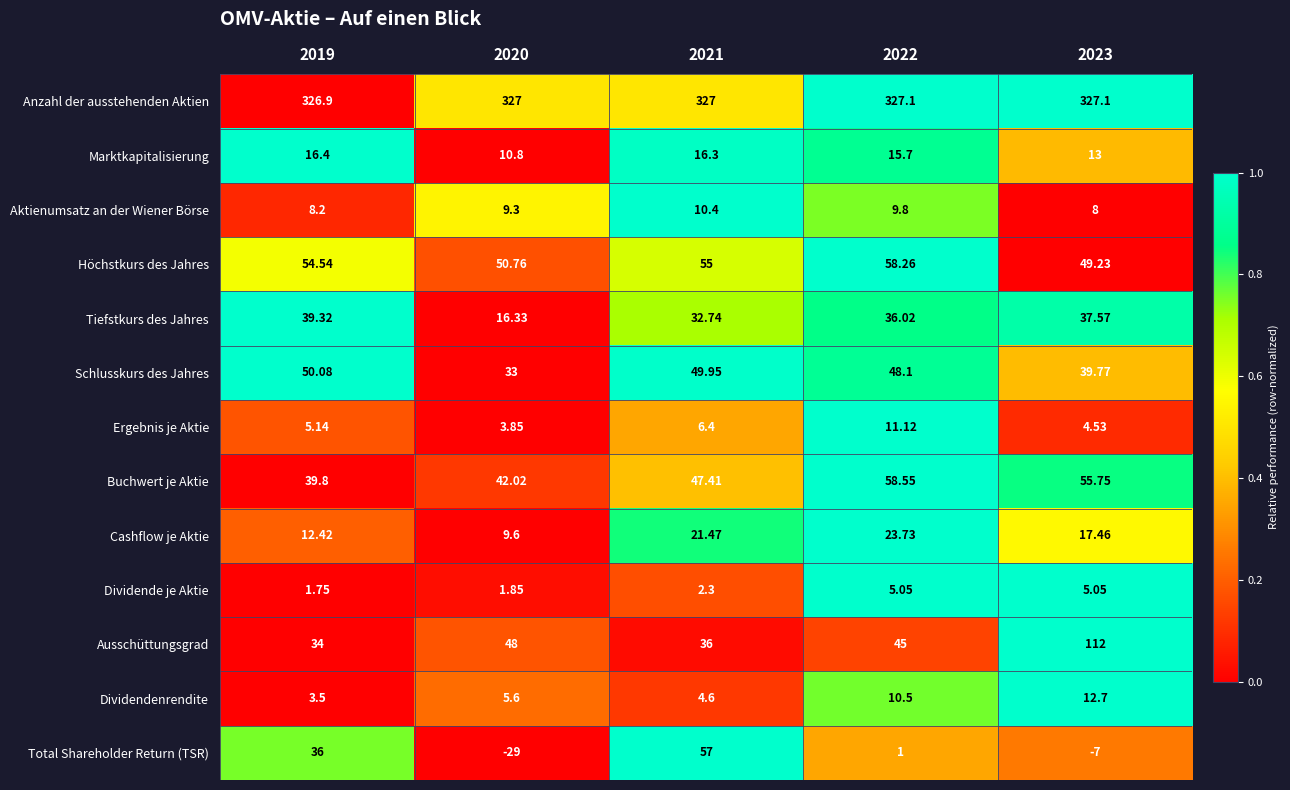

Which series has the largest range (max minus min)?

Total Shareholder Return (TSR)